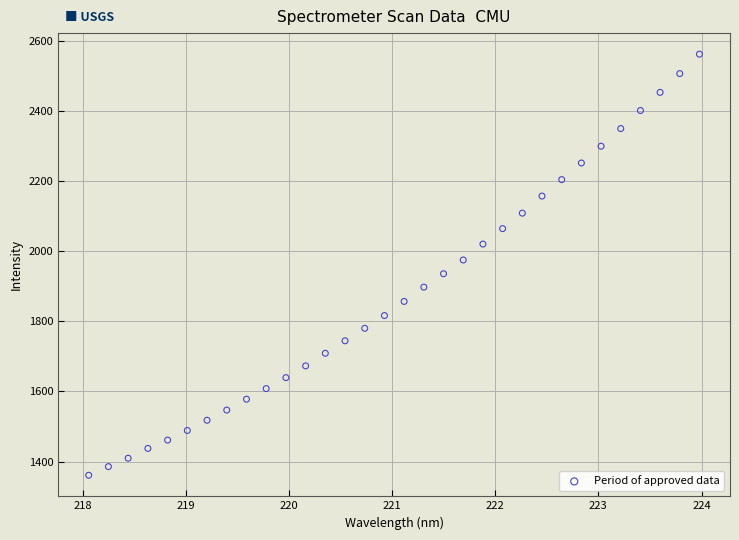

What is the range of X values (max minus min)?

5.9